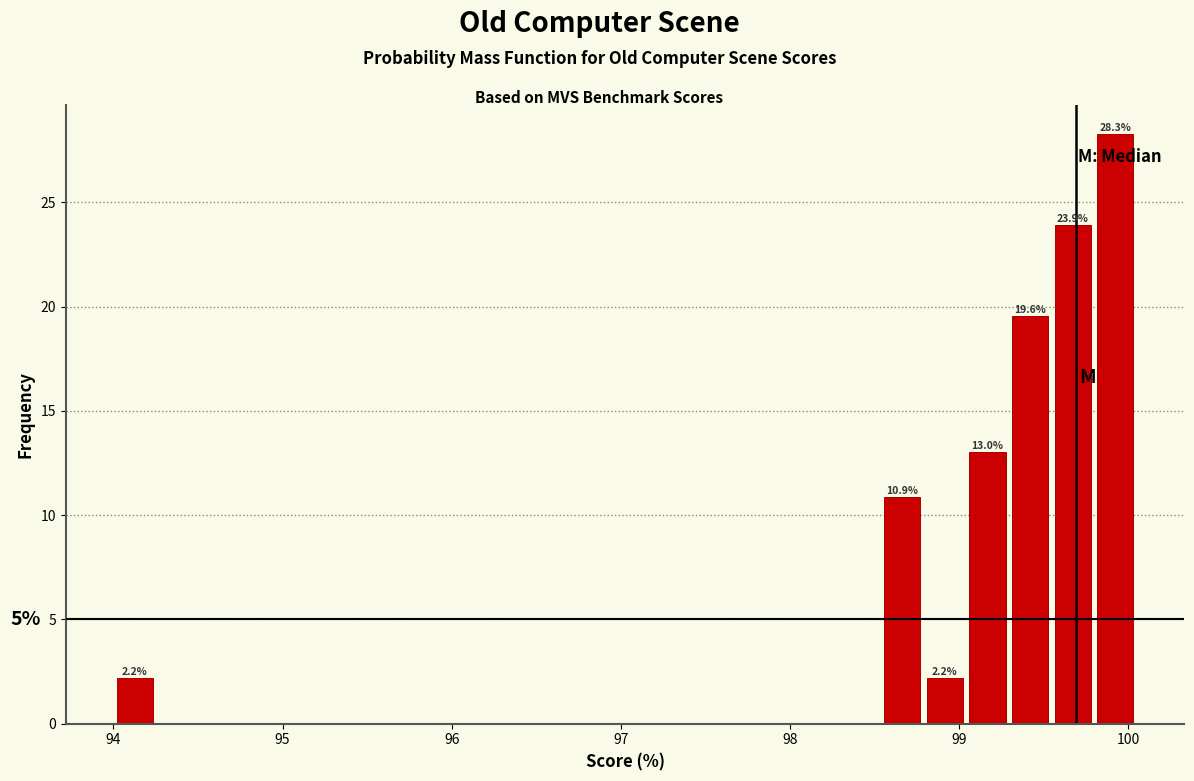

Read against the x-axis, roughly where is the centre of the tallest bar?

99.9